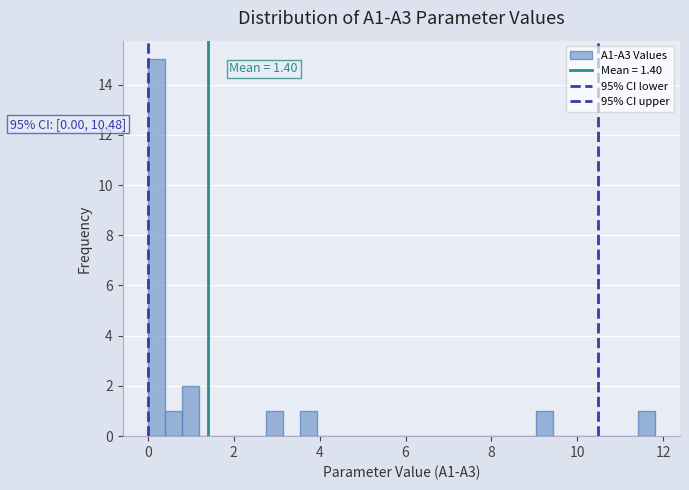

Around what value on the x-axis is the tallest bar? Give the approximate position of its centre, as read against the axis.

0.2